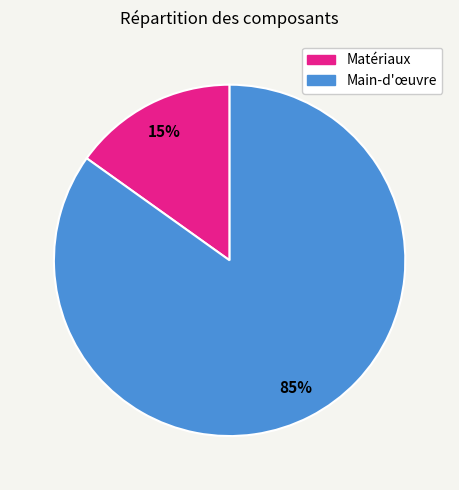

To the nearest percent, what is the average slice percentage?

50%